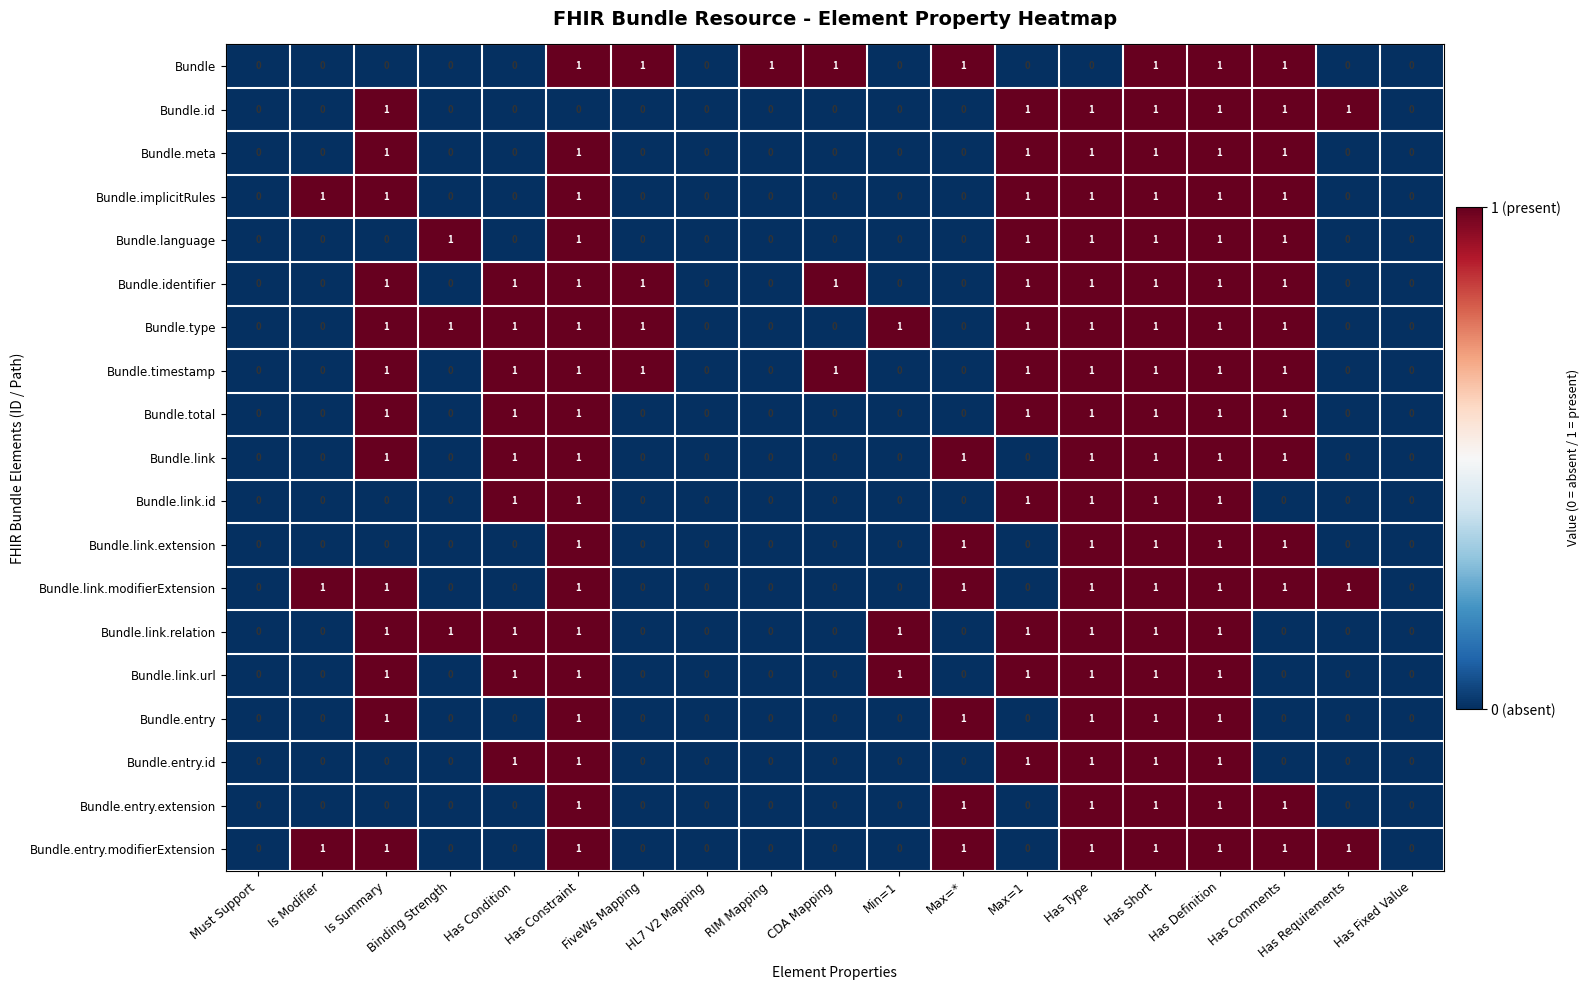

Is it true that Bundle equals -1 at Has Type?

False